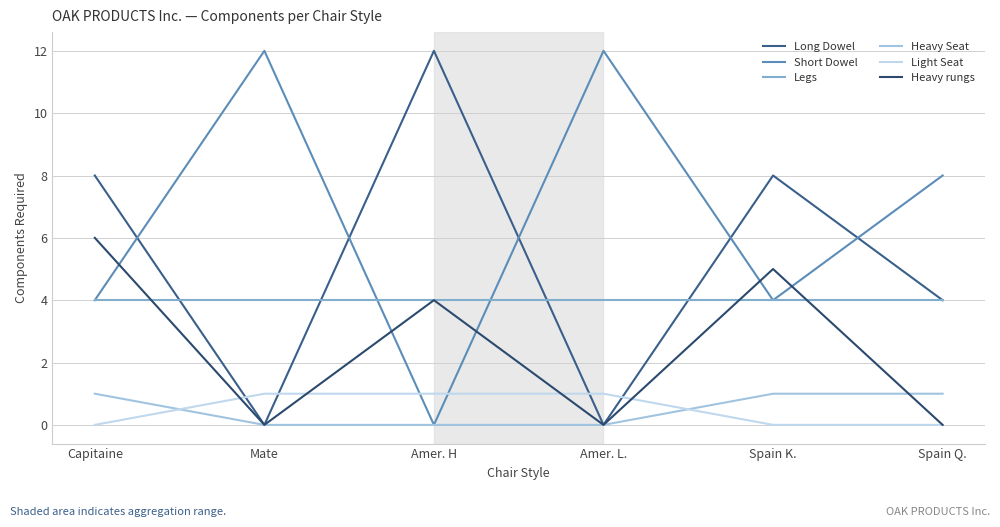

What is the maximum value for Light Seat?

1